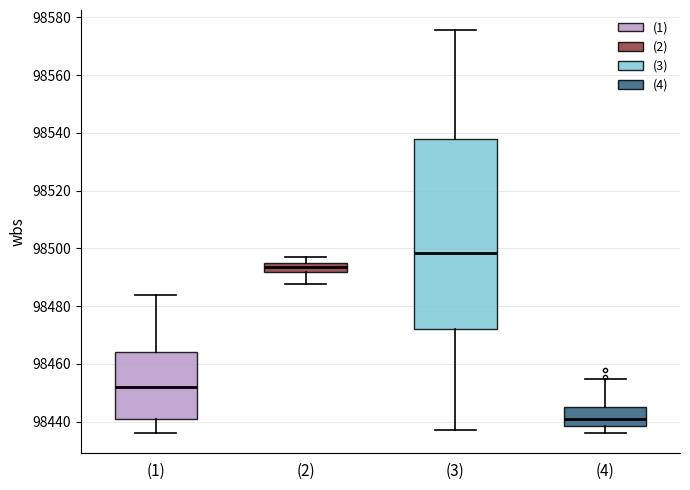

Which box has the highest median line?

(3)